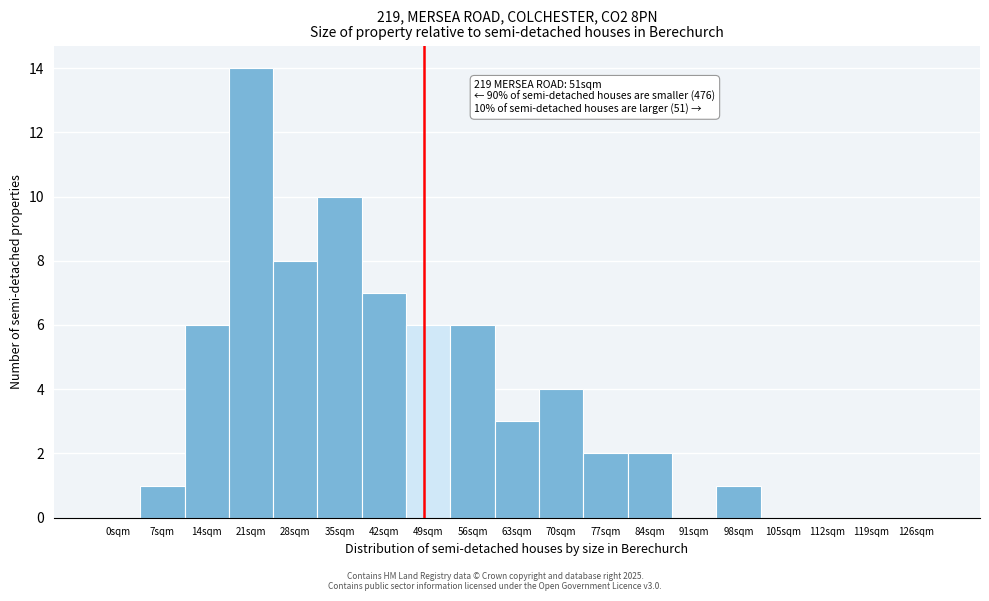

Reading left to right, list all the values displayed in this chart.

0sqm=0	7sqm=1	14sqm=6	21sqm=14	28sqm=8	35sqm=10	42sqm=7	49sqm=6	56sqm=6	63sqm=3	70sqm=4	77sqm=2	84sqm=2	91sqm=0	98sqm=1	105sqm=0	112sqm=0	119sqm=0	126sqm=0